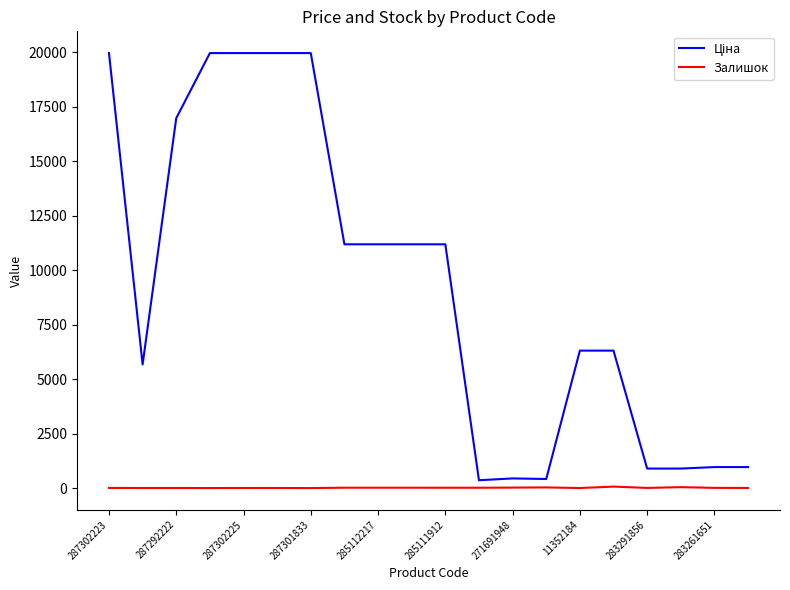

What is the maximum value shown in the chart?

19964.2